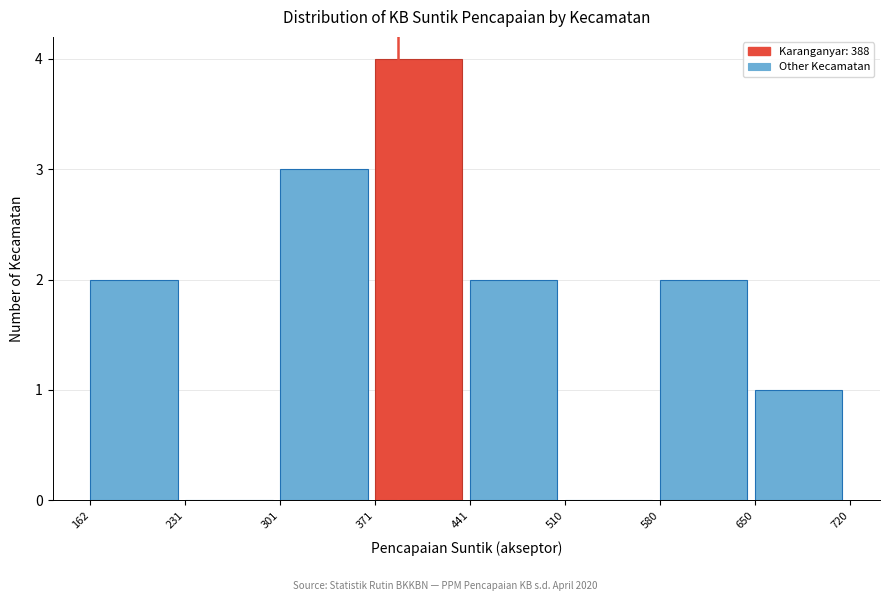

How tall is the bar that spans 580 to 650 on the x-axis? The values are not printed on the chart, so give them approximately, as read against the axis.

2